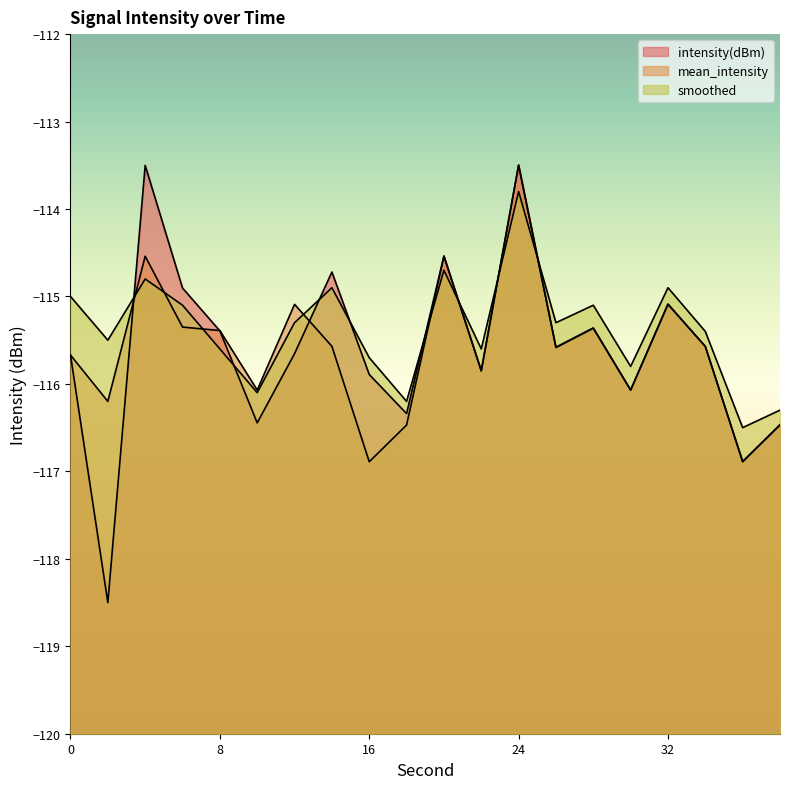

Which series has the largest range (max minus min)?

intensity(dBm)